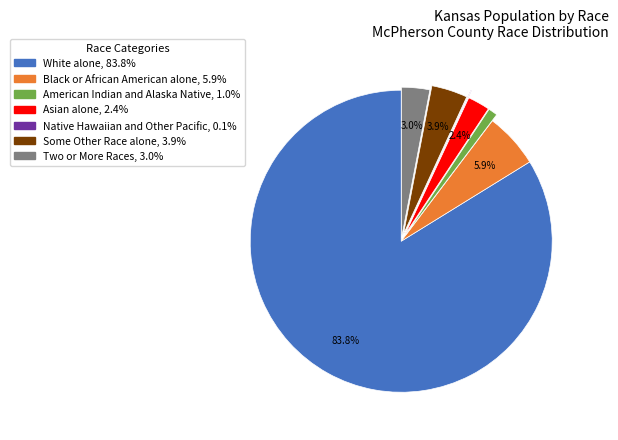

Which category has the biggest portion of the pie?

White alone